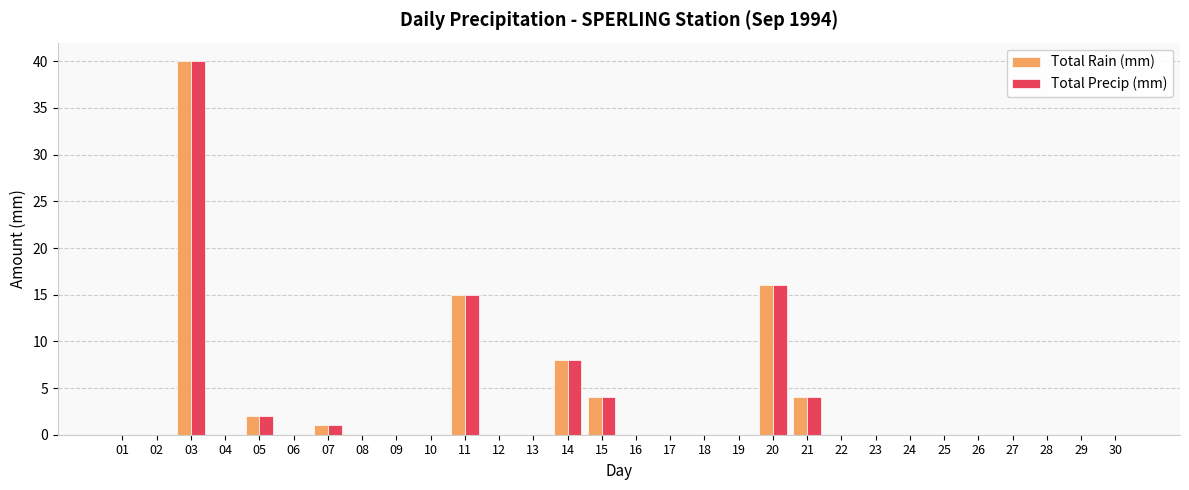

Are the bars grouped side by side (vs. stacked)?

Yes